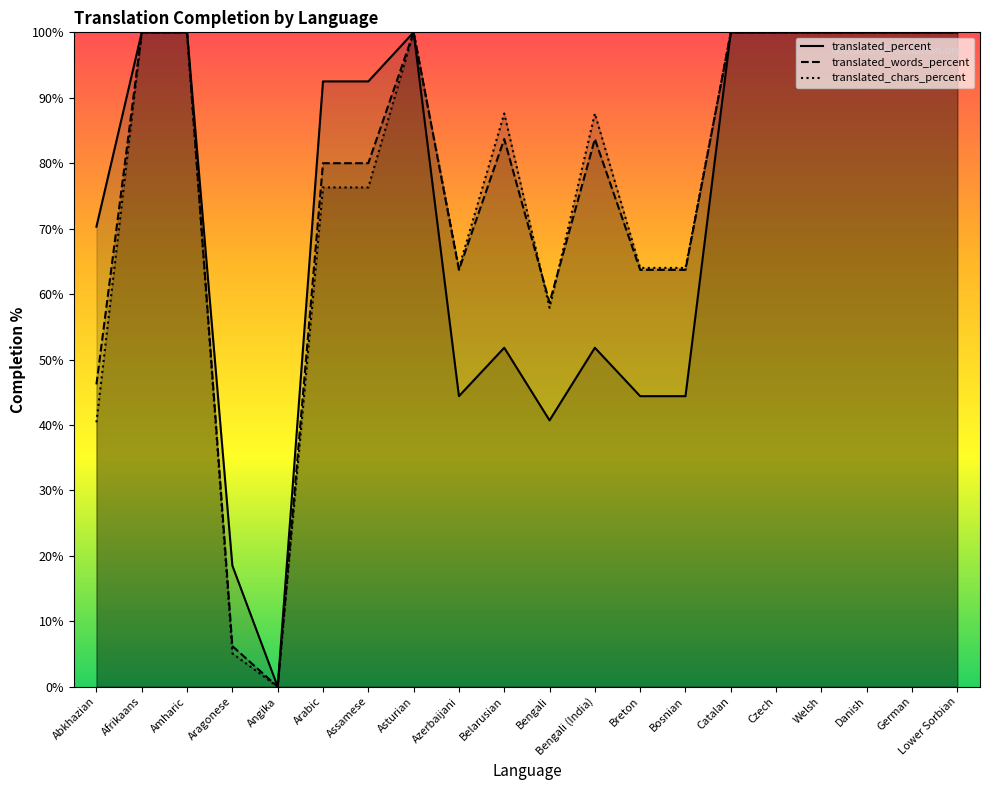

What position from the right is Breton?

8